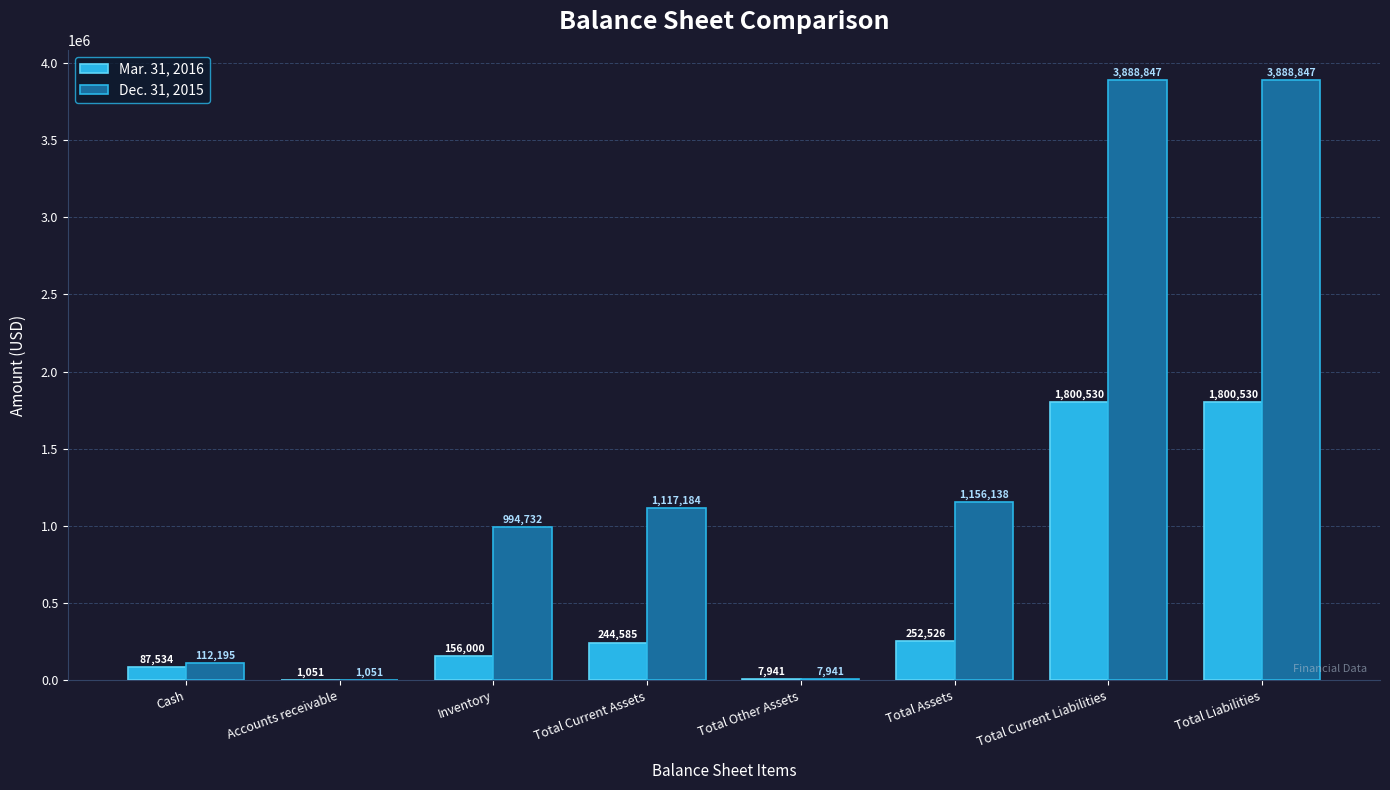

Is the value of Mar. 31, 2016 at Inventory greater than the value of Dec. 31, 2015 at Total Current Liabilities?

No